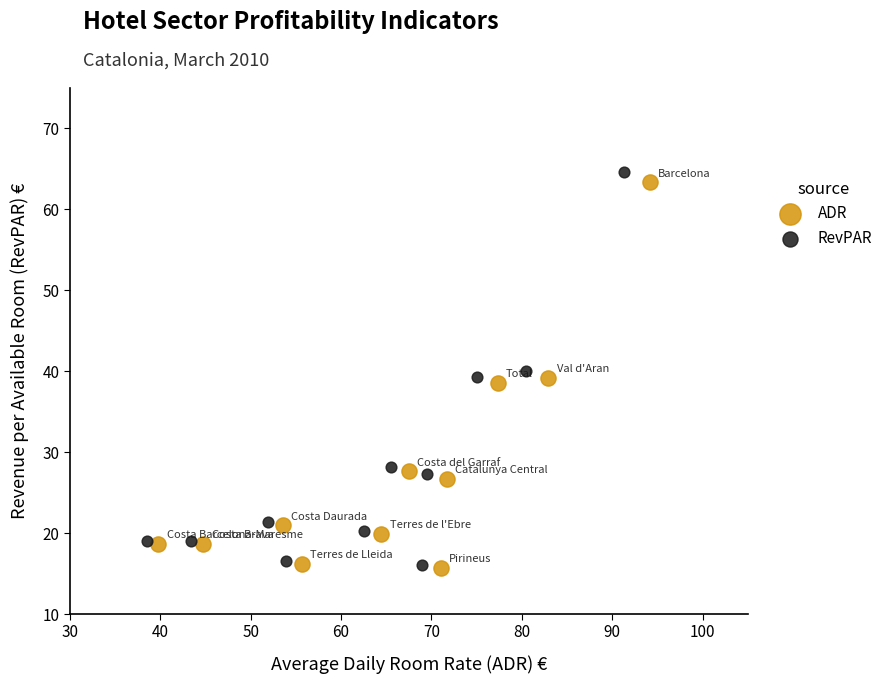

Which series reaches the maximum Y coordinate?

RevPAR